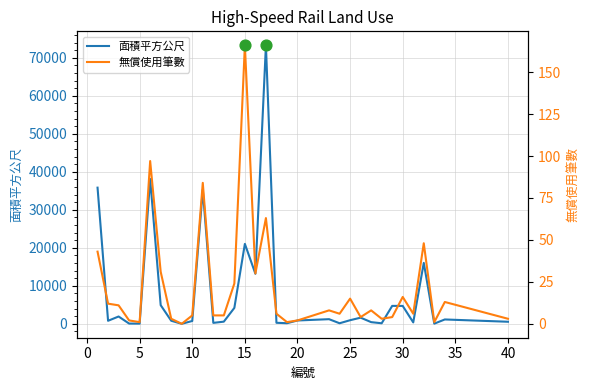

Which series contains the highest Y value?

面積平方公尺